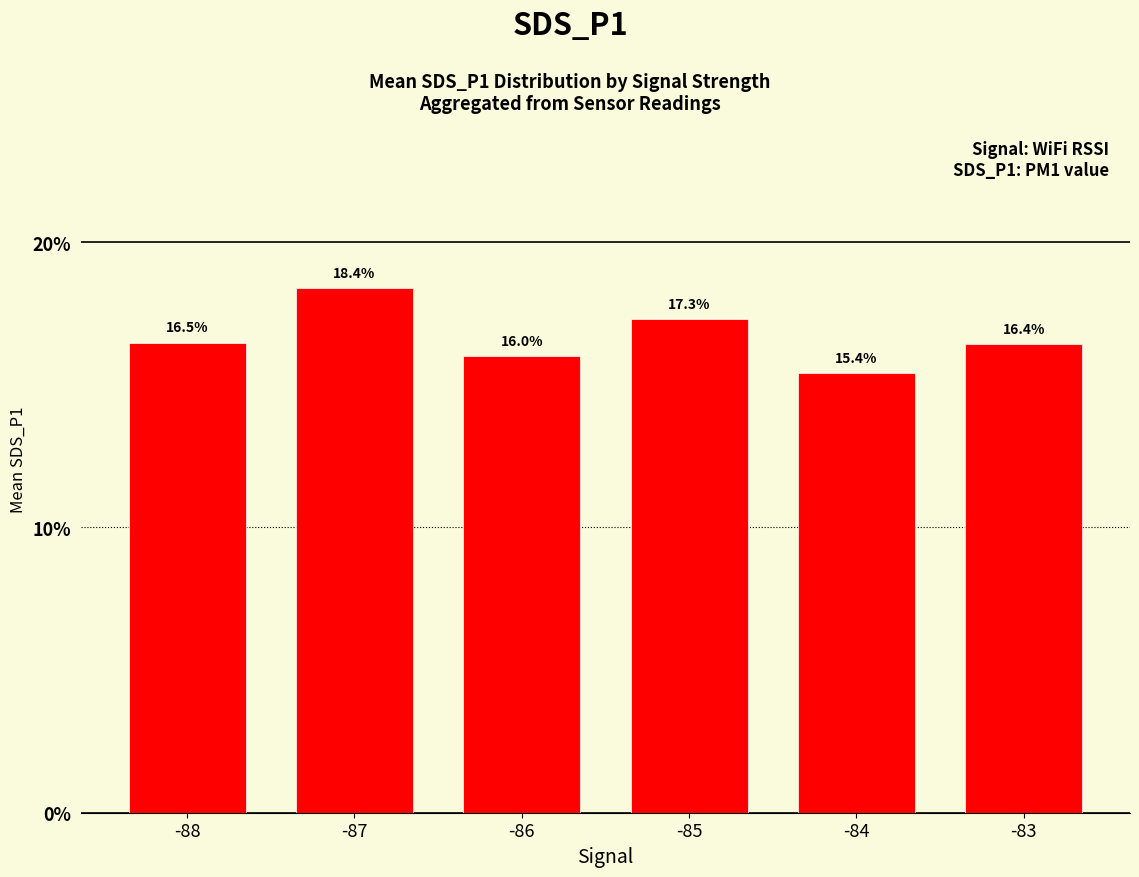

Reading left to right, transcribe all the data shown in this chart.

16.5	18.4	16.0	17.3	15.4	16.4